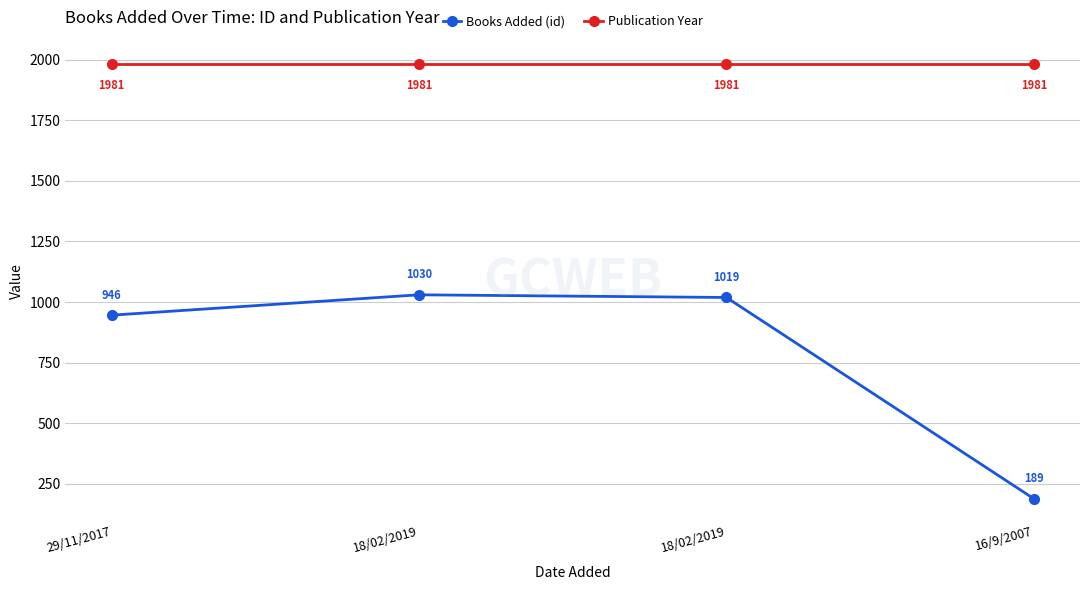

What are all the series names shown in the legend?

Books Added (id), Publication Year